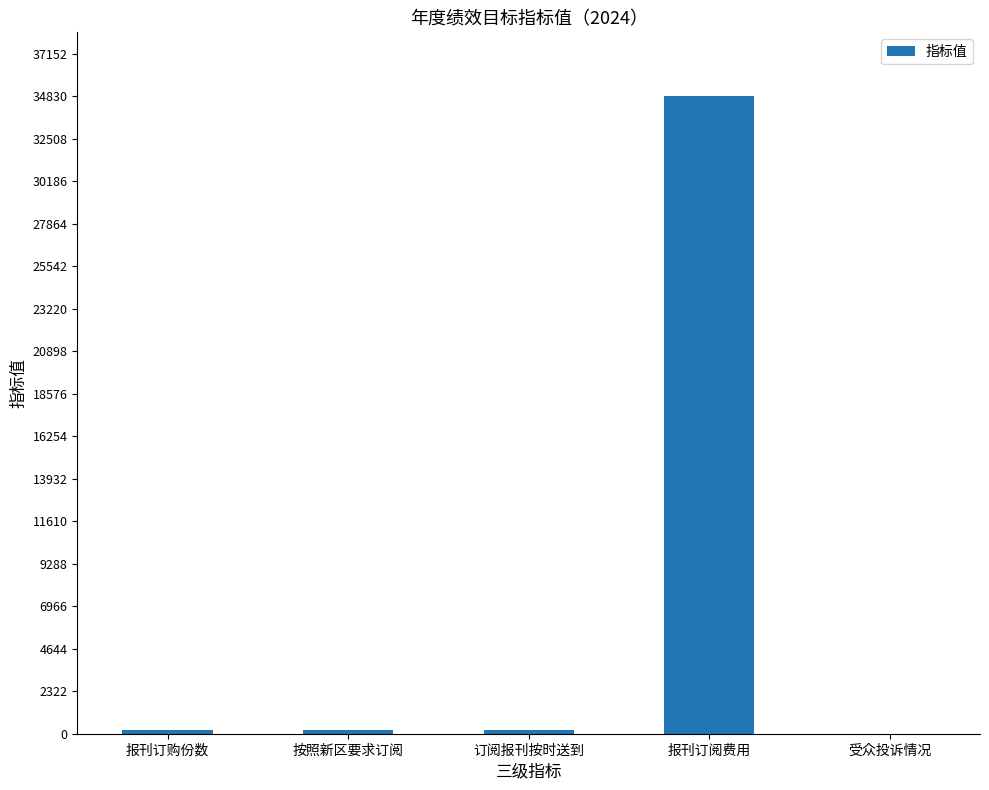

Is it true that the value at 报刊订阅费用 is 14569?

False